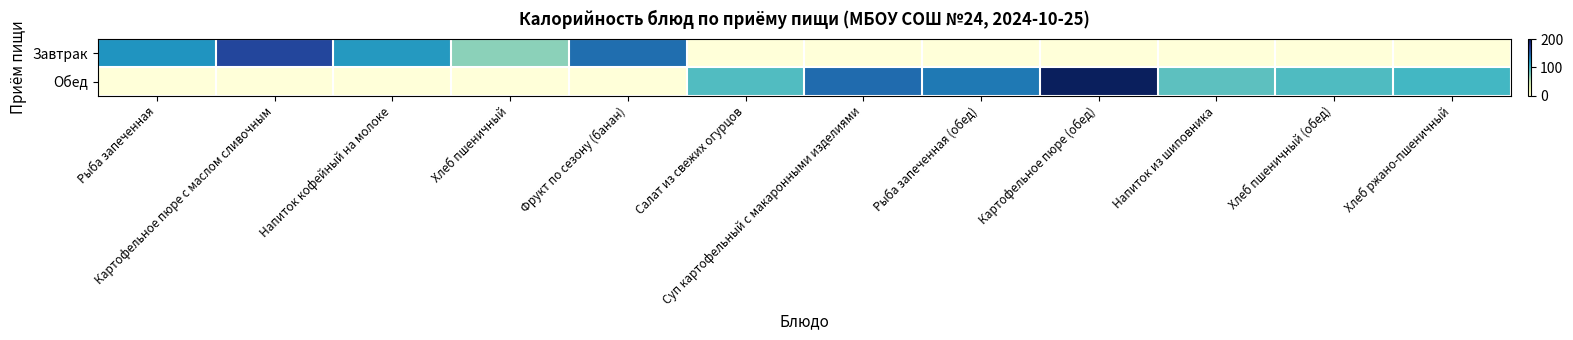

What is the spread (max minus min) of values at Фрукт по сезону (банан)?

142.0